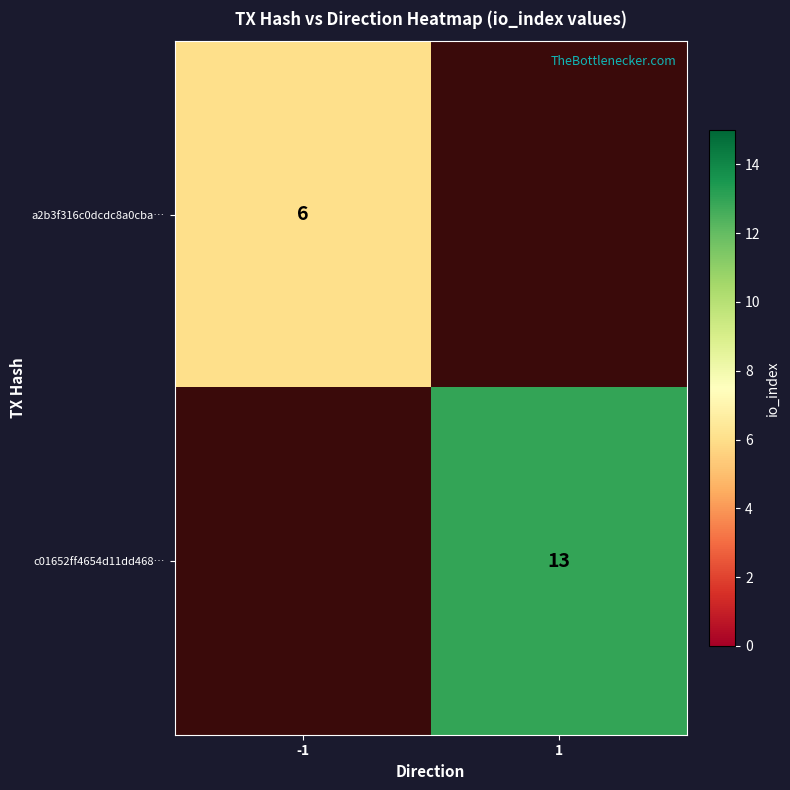

True or false: c01652ff4654d11dd468… has a value of 20.2 at 1.

False